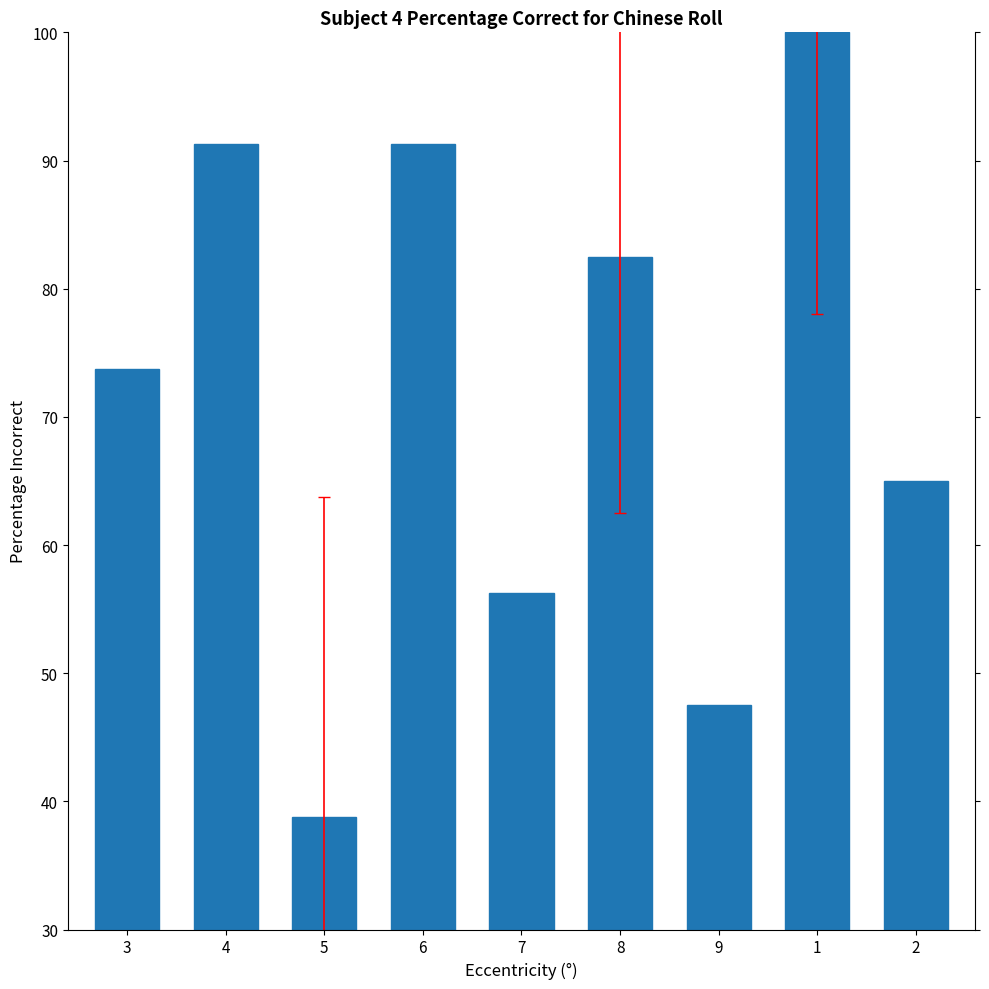

What is the label of the 3rd bar from the right?

9